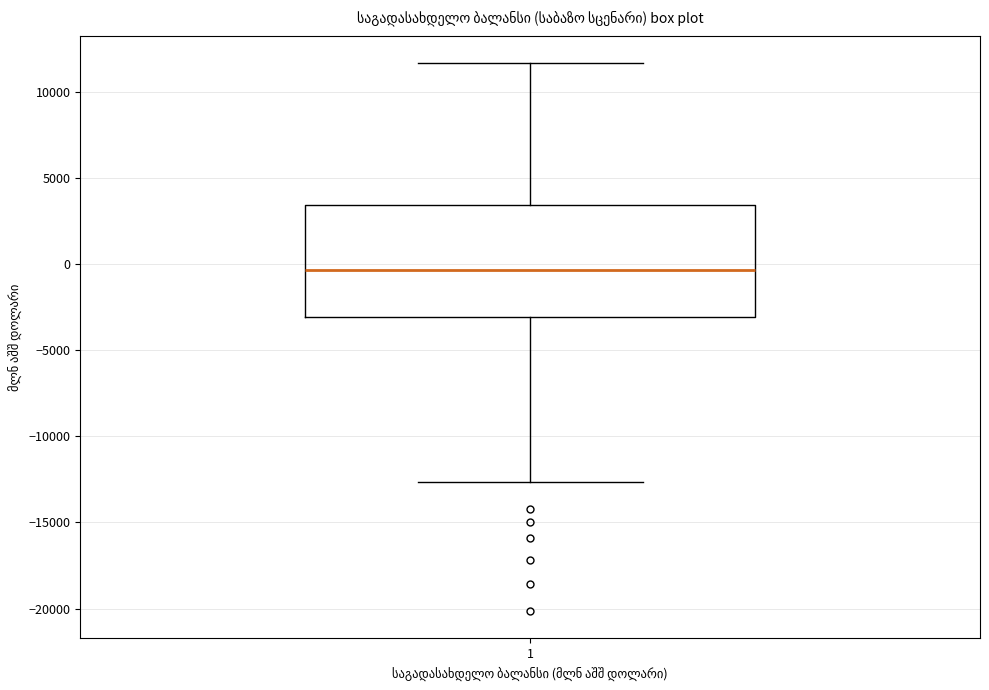

Transcribe this box plot: give where the median line is, the range the box spans, and where the two whiskers end, as read against the y-axis. The values are not printed on the chart, so give them approximately, as read against the axis.

median -500, box -3000 to 3500, whiskers -12500 to 11500